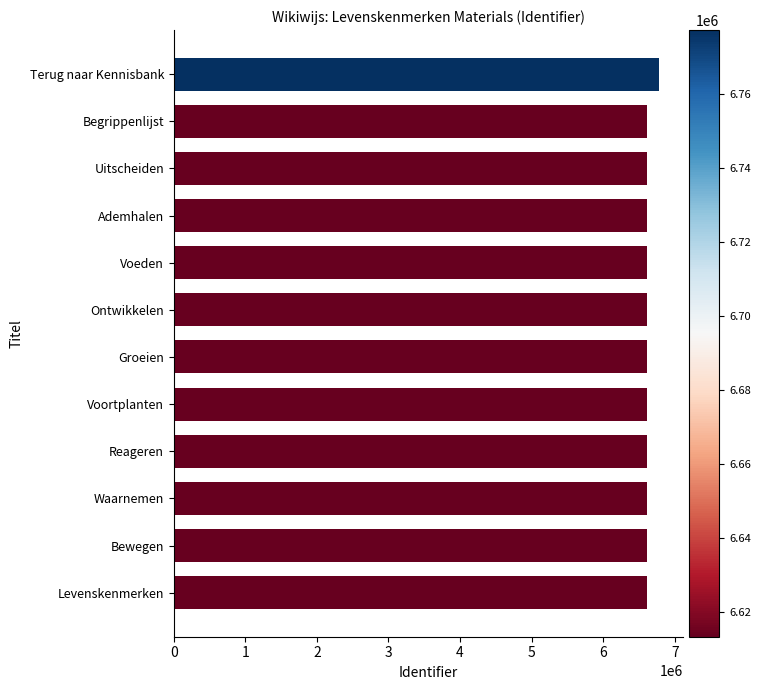

What is the difference between the maximum and minimum values?

163972